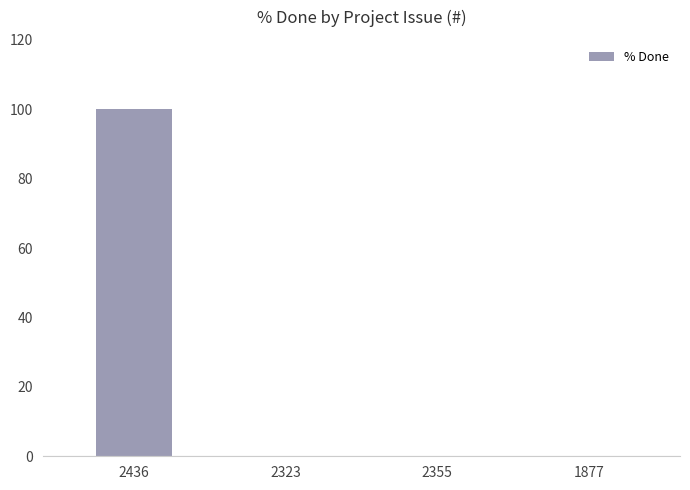

The value at 2355 is 36. True or false?

False